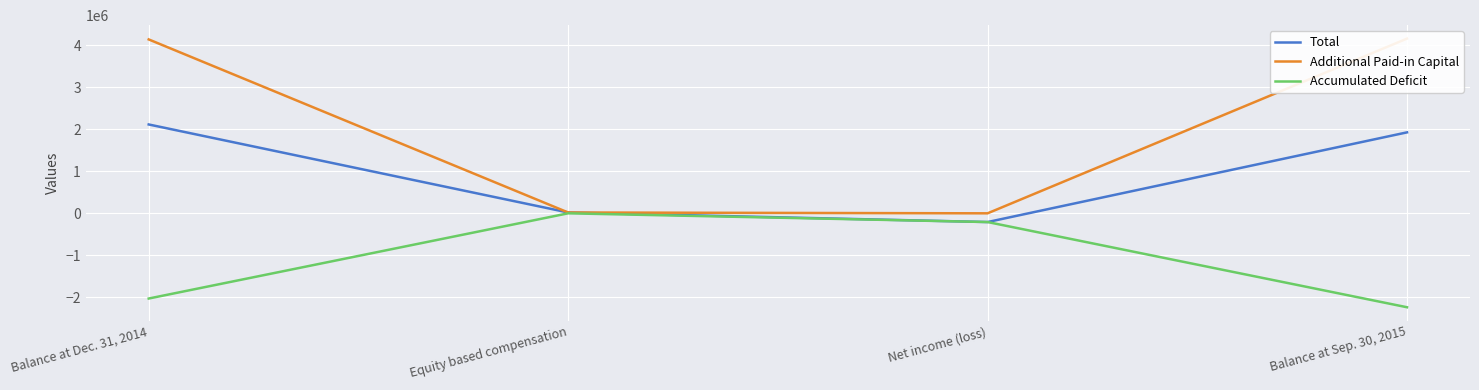

True or false: Additional Paid-in Capital and Total intersect in this chart.

False